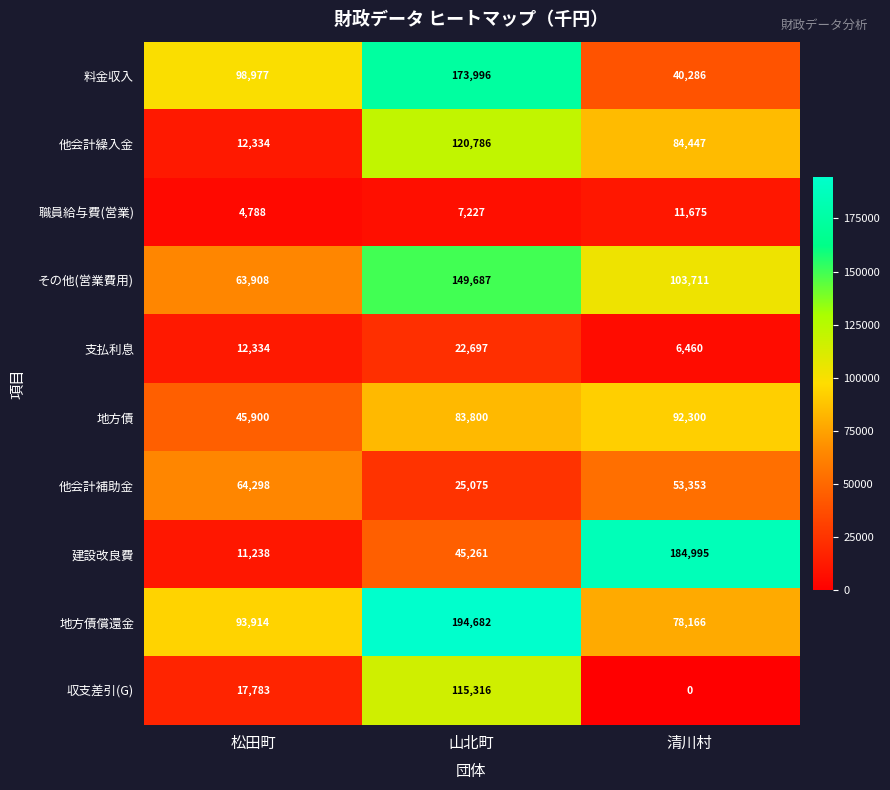

At which category is the sum across all series the highest?

山北町